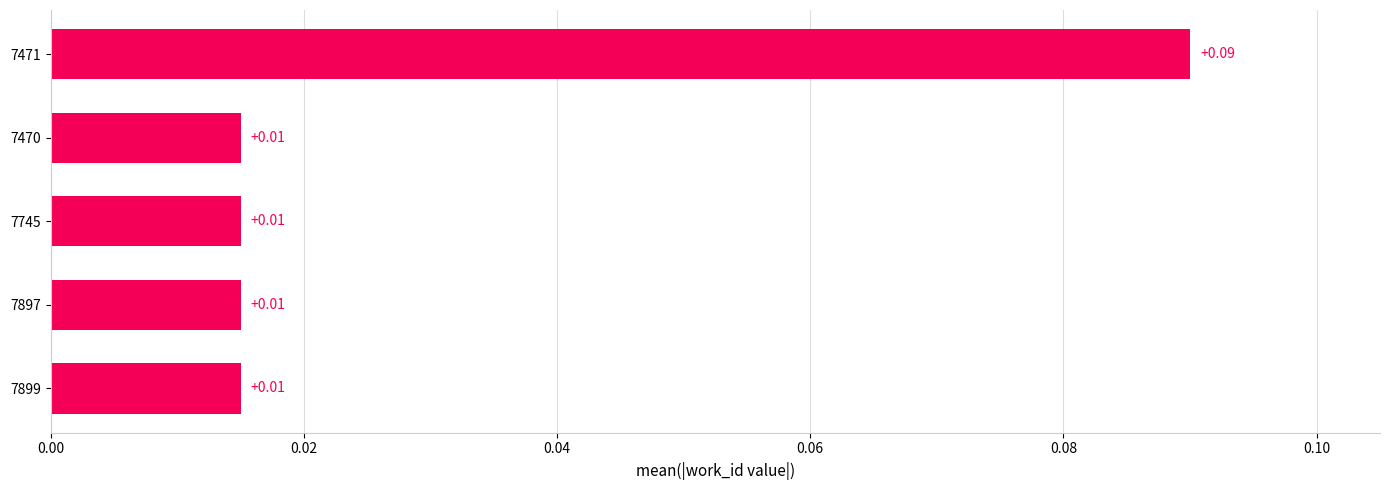

Which has a higher value, 7897 or 7471?

7471